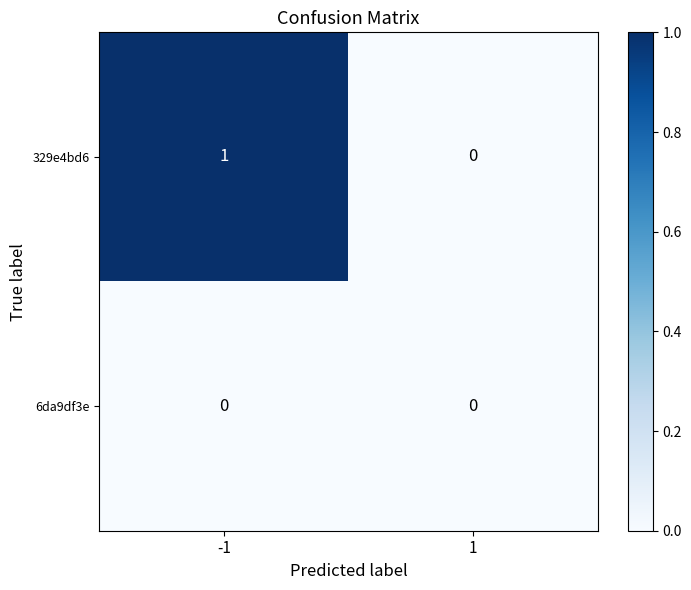

List the series in order of their overall mean, highest first.

329e4bd6, 6da9df3e